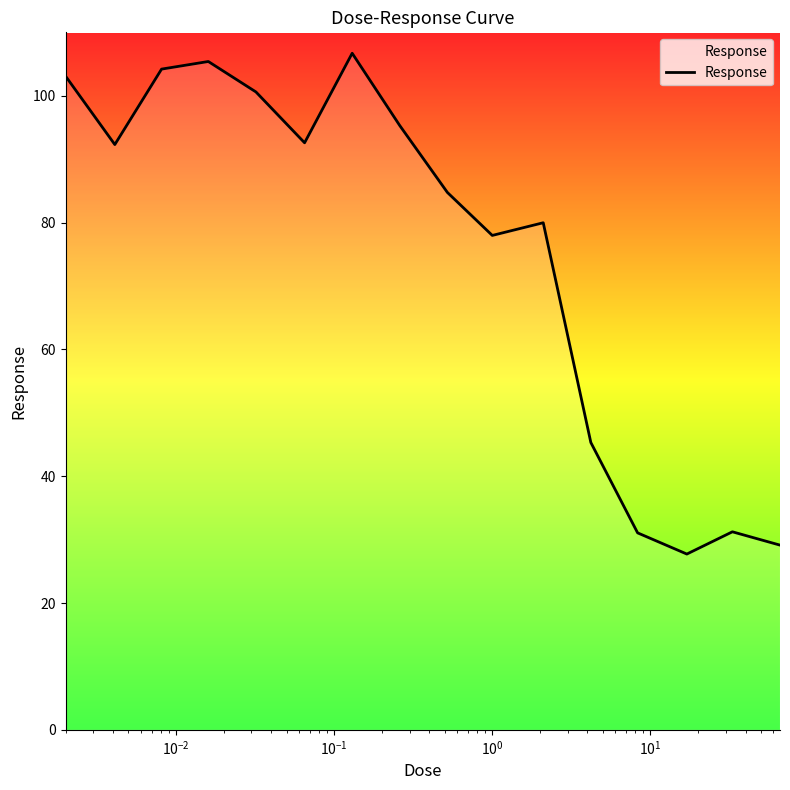

What is the minimum value shown in the chart?

27.7